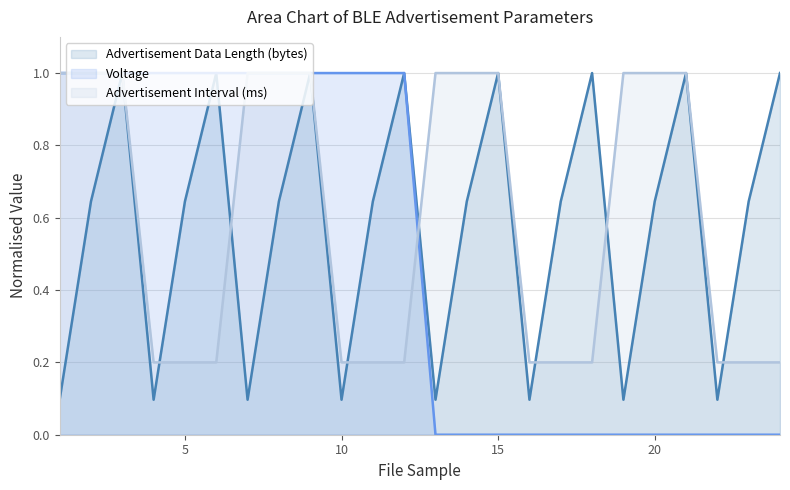

What is the highest value of the Advertisement Data Length (bytes) series?

1.0